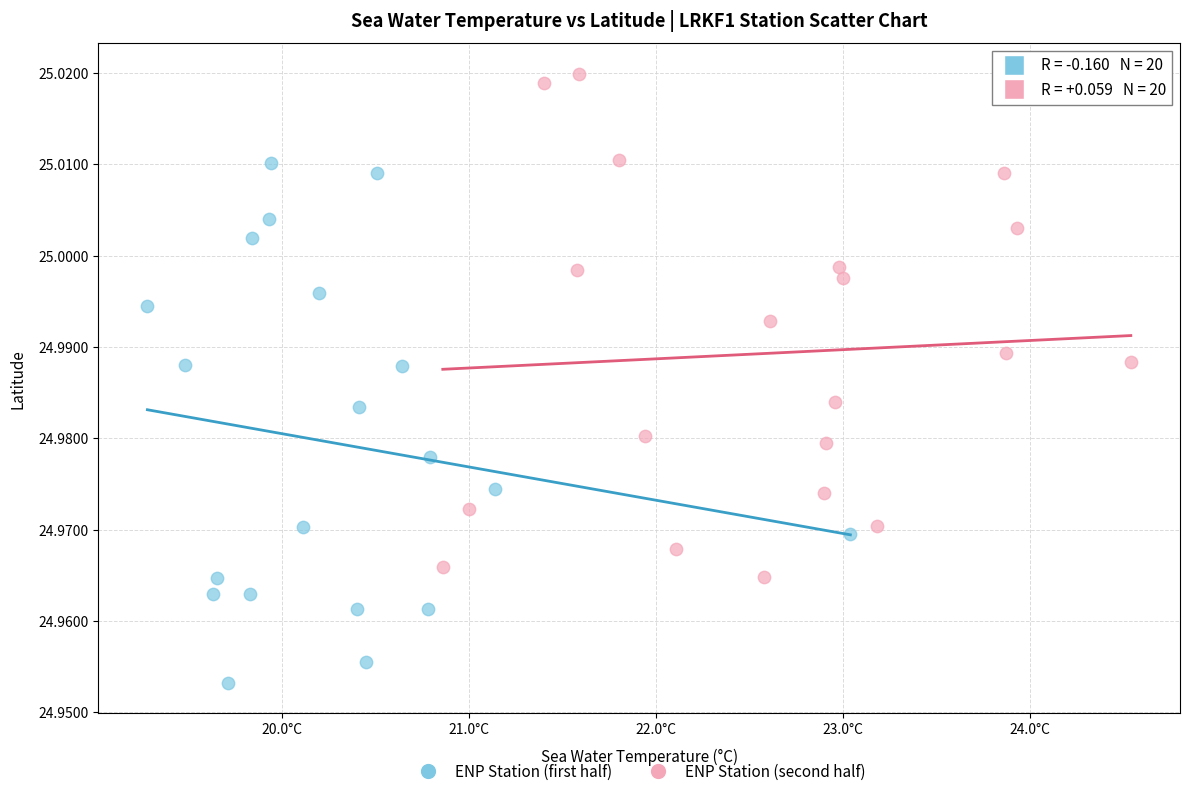

Which series contains the lowest Y value?

ENP Station (first half)